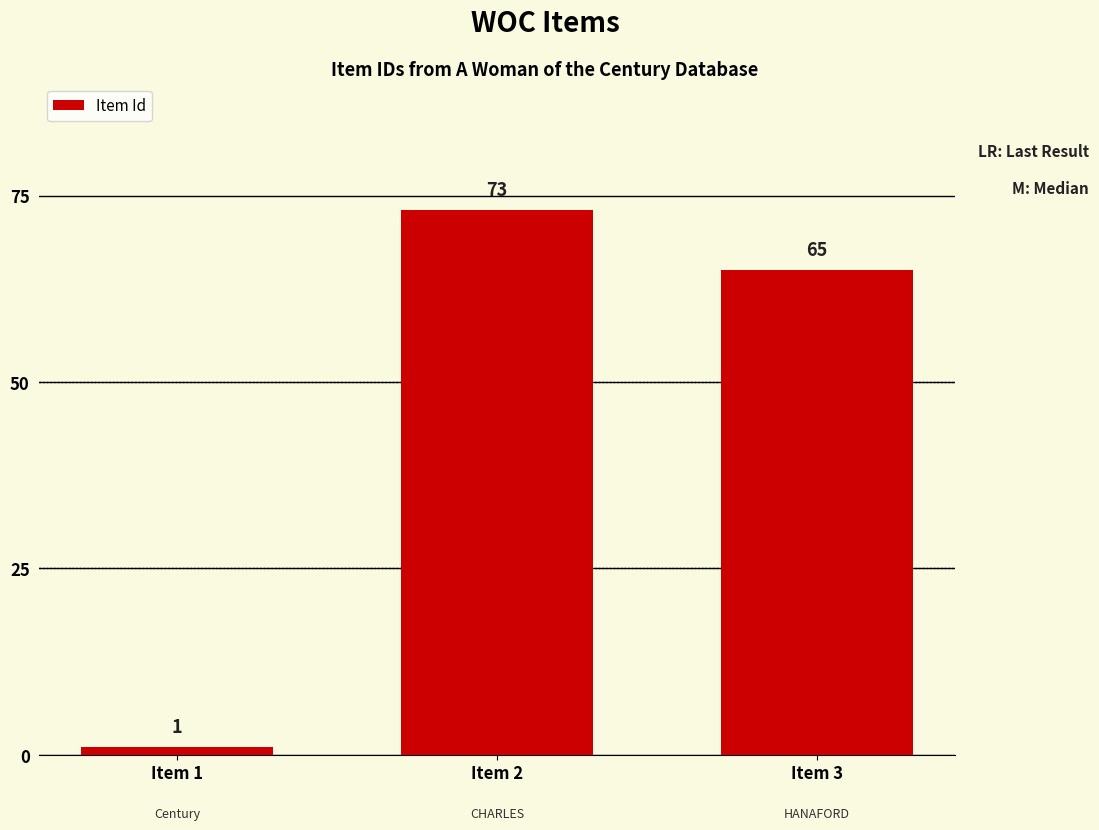

What is the difference between the maximum and minimum values?

72